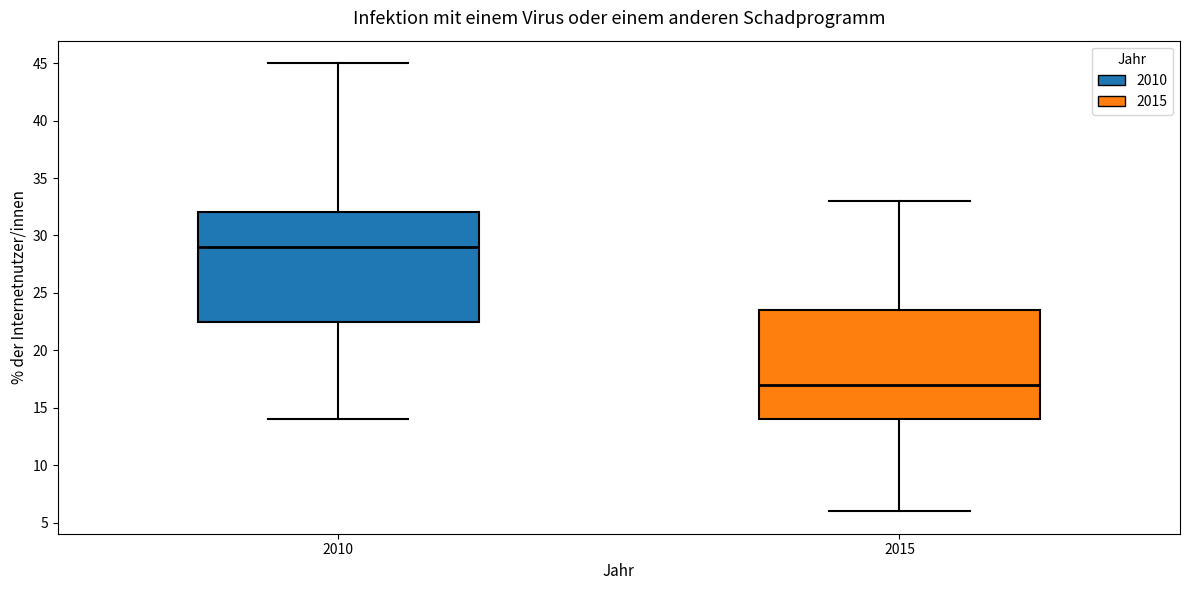

Reading left to right, transcribe this box plot: for each box, give where its median line is, the range the box spans, and where its two whiskers end, as read against the y-axis. The values are not printed on the chart, so give them approximately, as read against the axis.

2010: median 29.0, box 22.5 to 32.0, whiskers 14.0 to 45.0
2015: median 17.0, box 14.0 to 23.5, whiskers 6.0 to 33.0